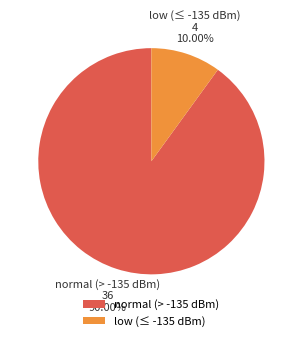

Rank the categories by value from highest to lowest.

normal (> -135 dBm), low (≤ -135 dBm)